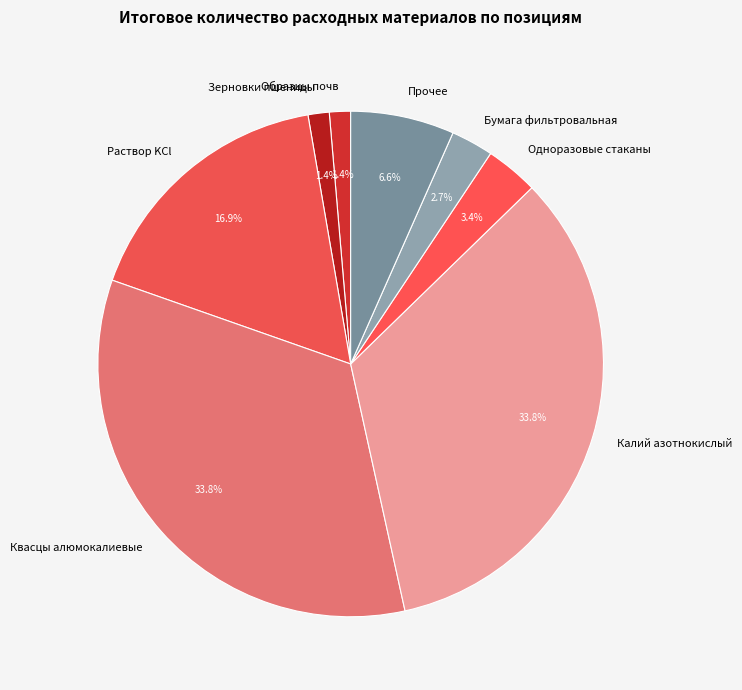

Combined, do Зерновки пшеницы and Бумага фильтровальная account for over 50%?

No